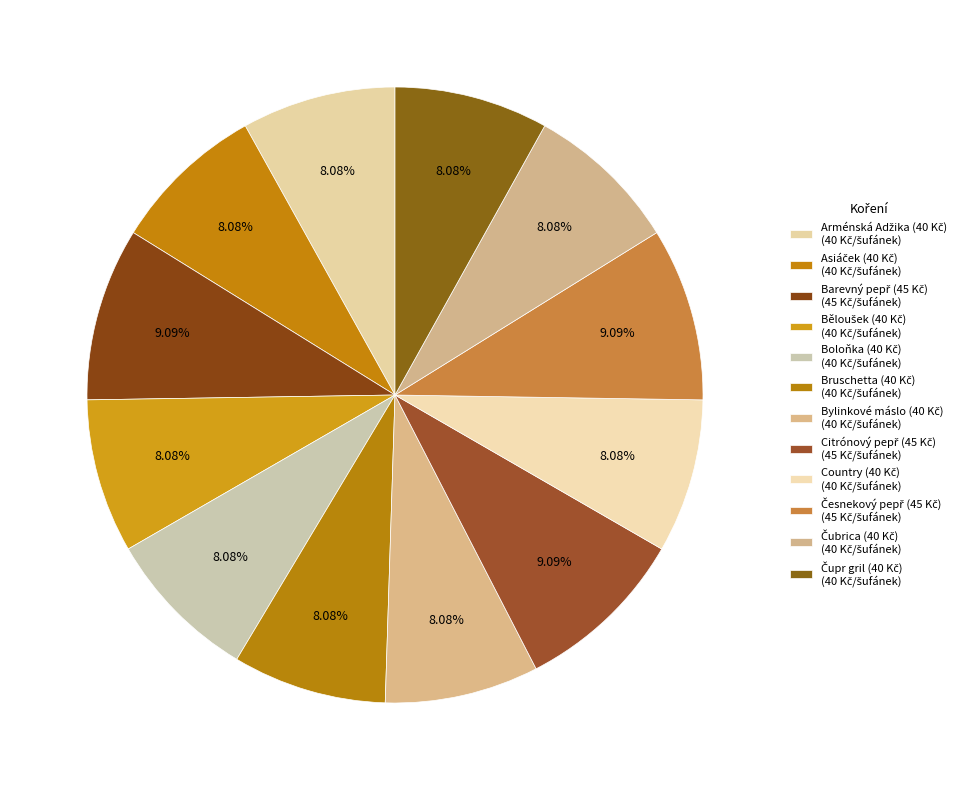

To the nearest percent, what is the average slice percentage?

8%